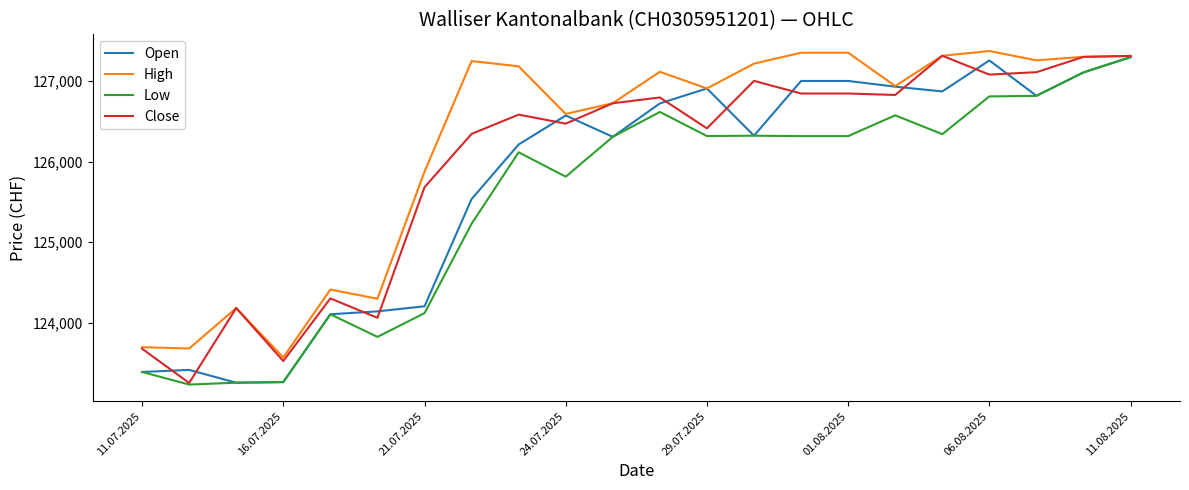

List the series in order of their overall mean, highest first.

High, Close, Open, Low